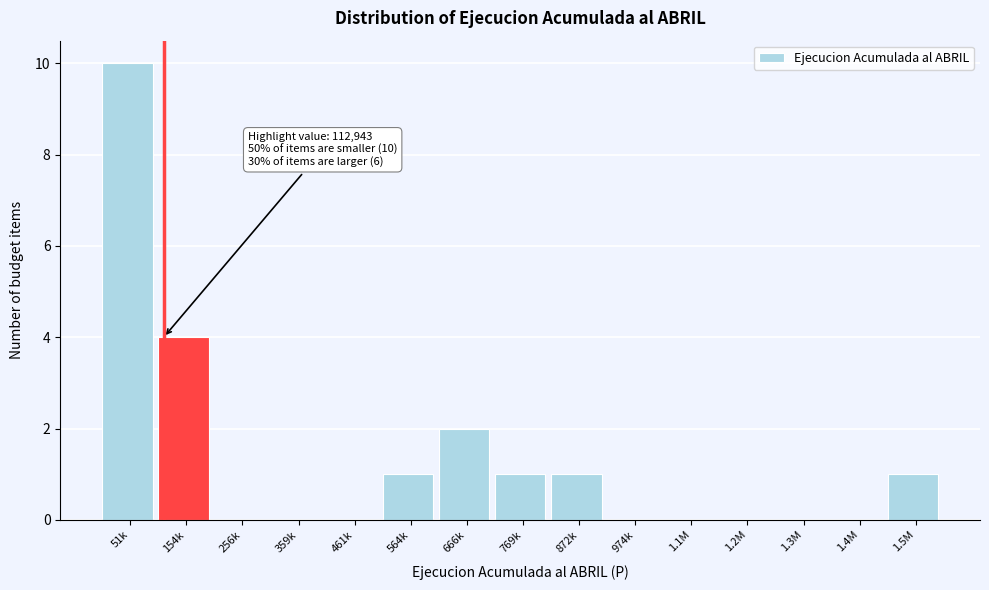

Reading left to right, extract all data points from this chart.

51k=10	154k=4	256k=0	359k=0	461k=0	564k=1	666k=2	769k=1	872k=1	974k=0	1.1M=0	1.2M=0	1.3M=0	1.4M=0	1.5M=1